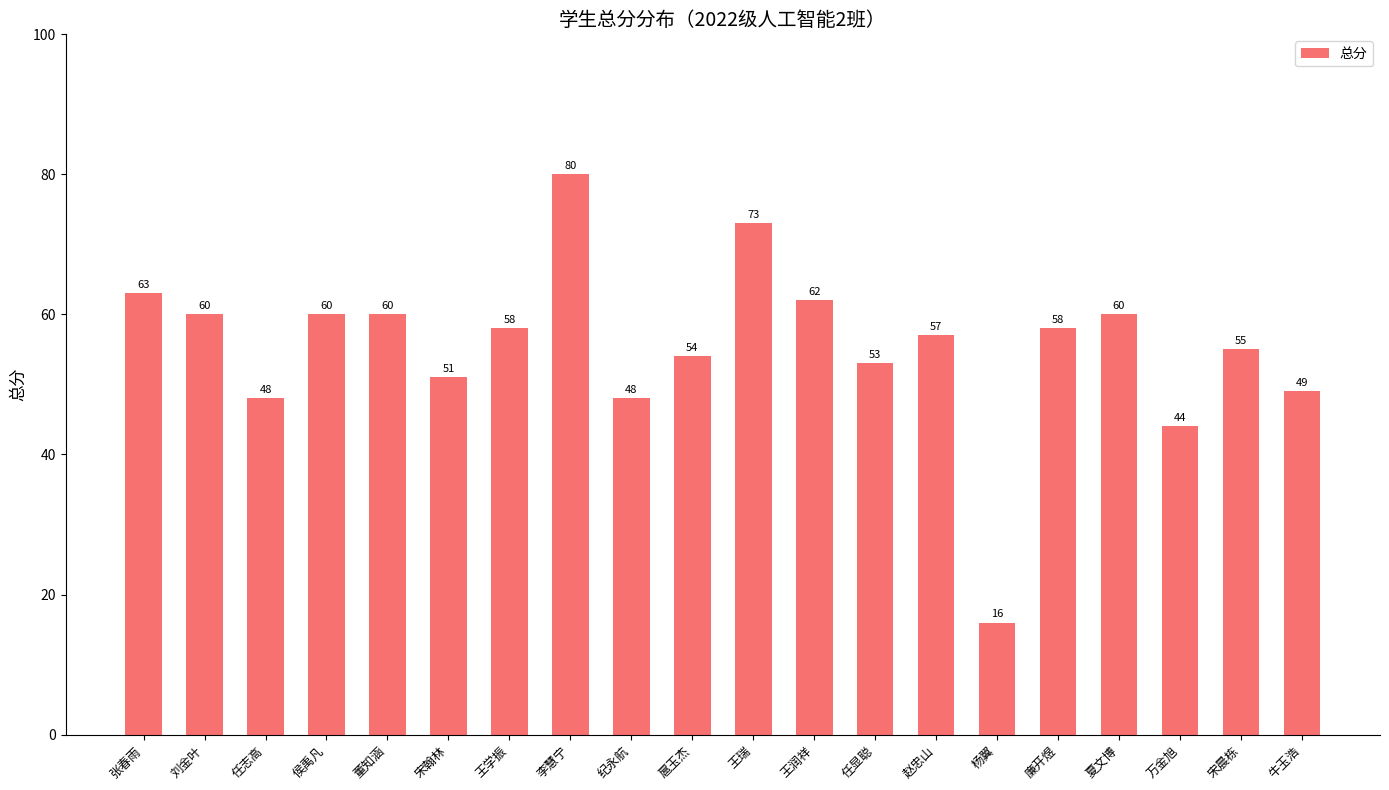

What is the smallest value displayed?

16